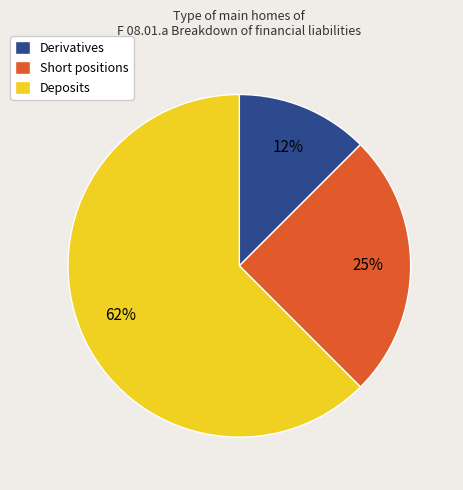

Combined, do Deposits and Short positions account for over 50%?

Yes